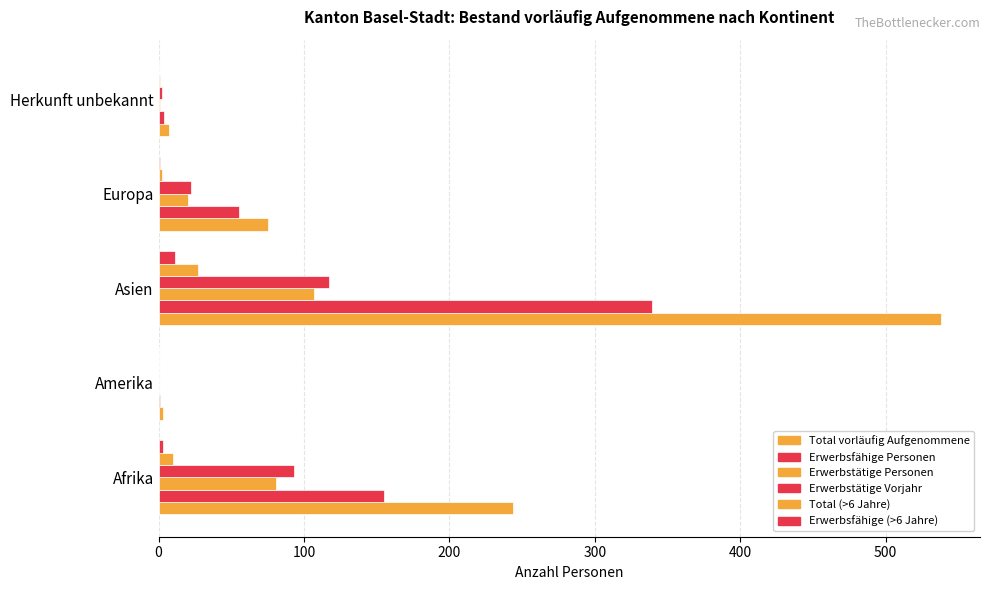

How many data points does each series have?

5